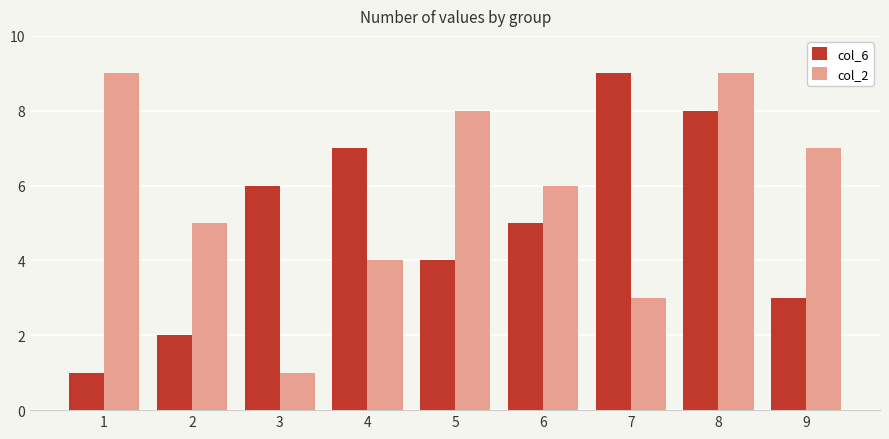

What value does the col_6 series have at 9?

3